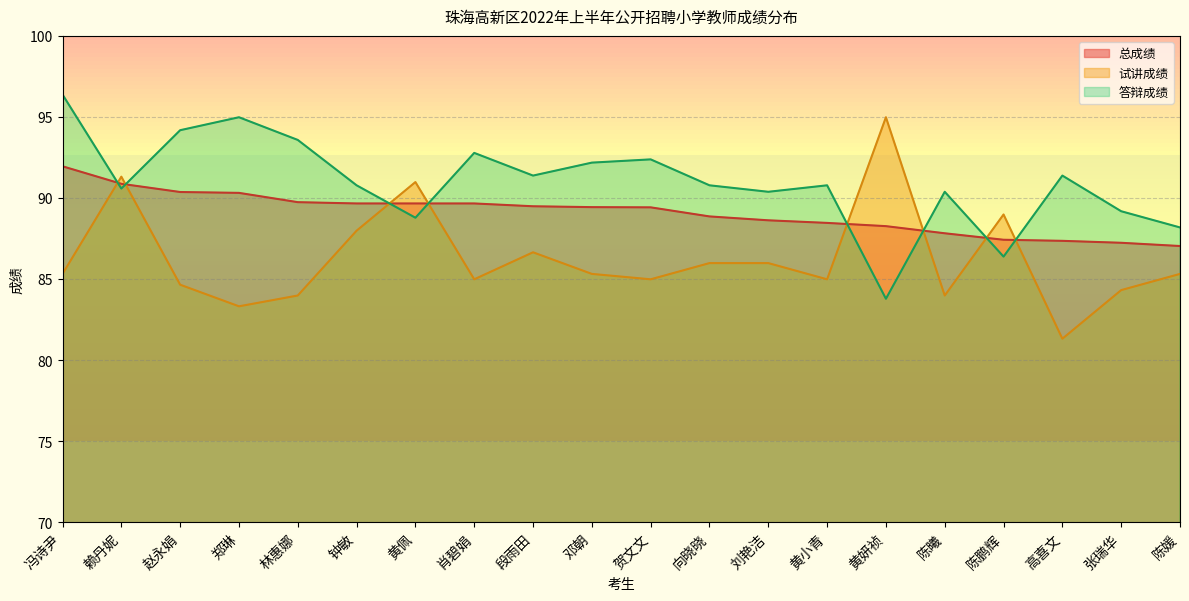

At which category does 试讲成绩 reach its first local valley?

郑琳